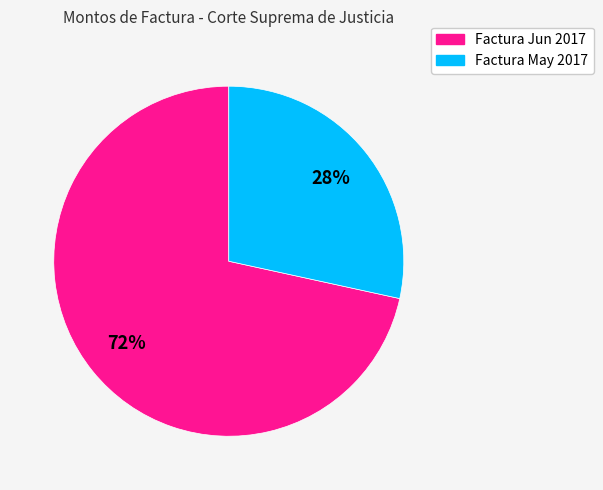

Rank the categories by value from highest to lowest.

Factura Jun 2017, Factura May 2017